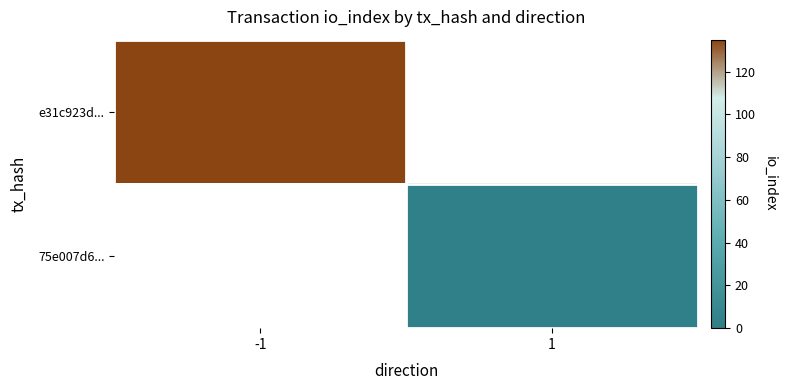

Count the number of data series in this chart.

2